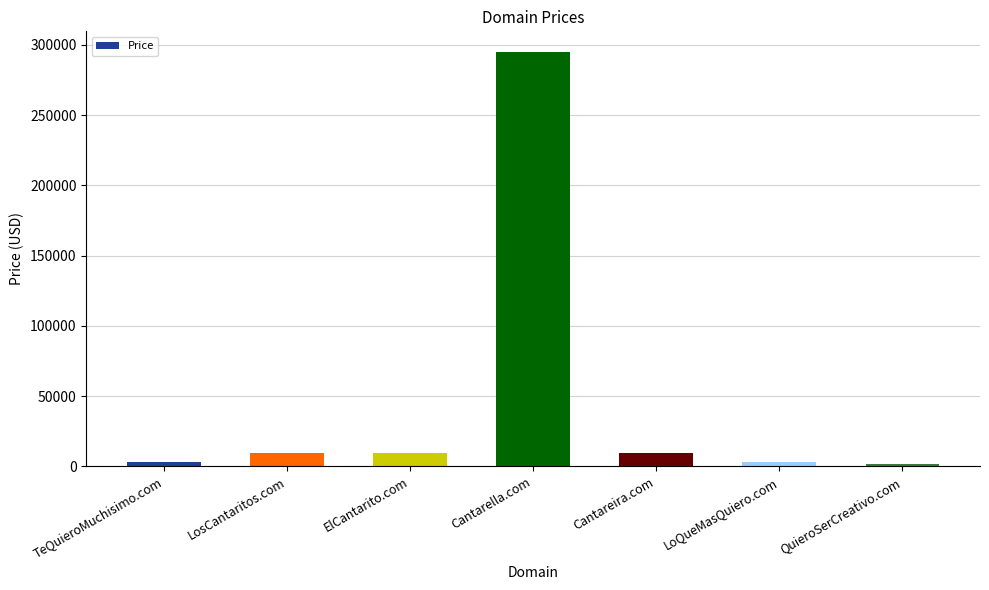

What position from the right is Cantareira.com?

3